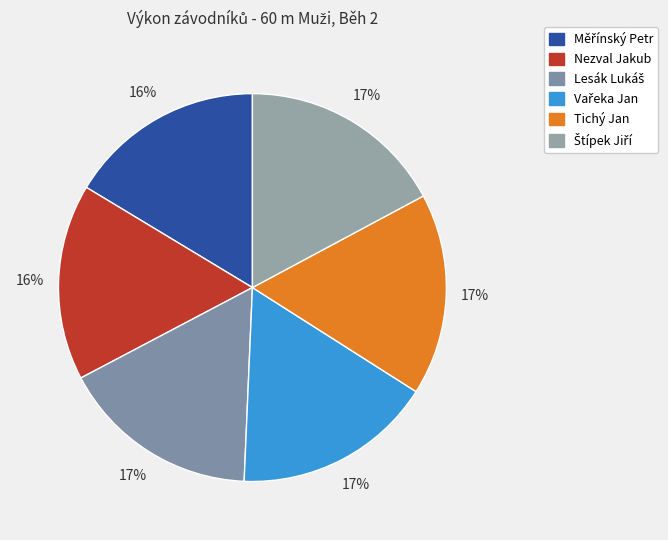

The Nezval Jakub slice represents 8% of the pie. True or false?

False